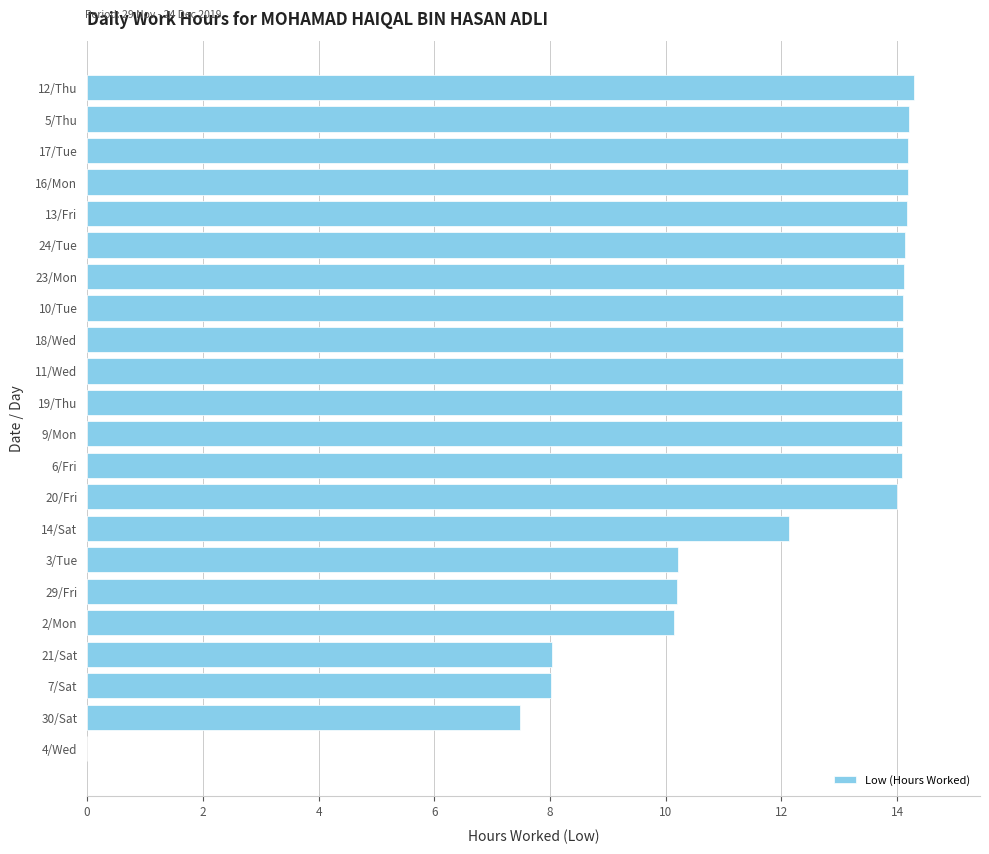

What is the greatest value displayed?

14.3